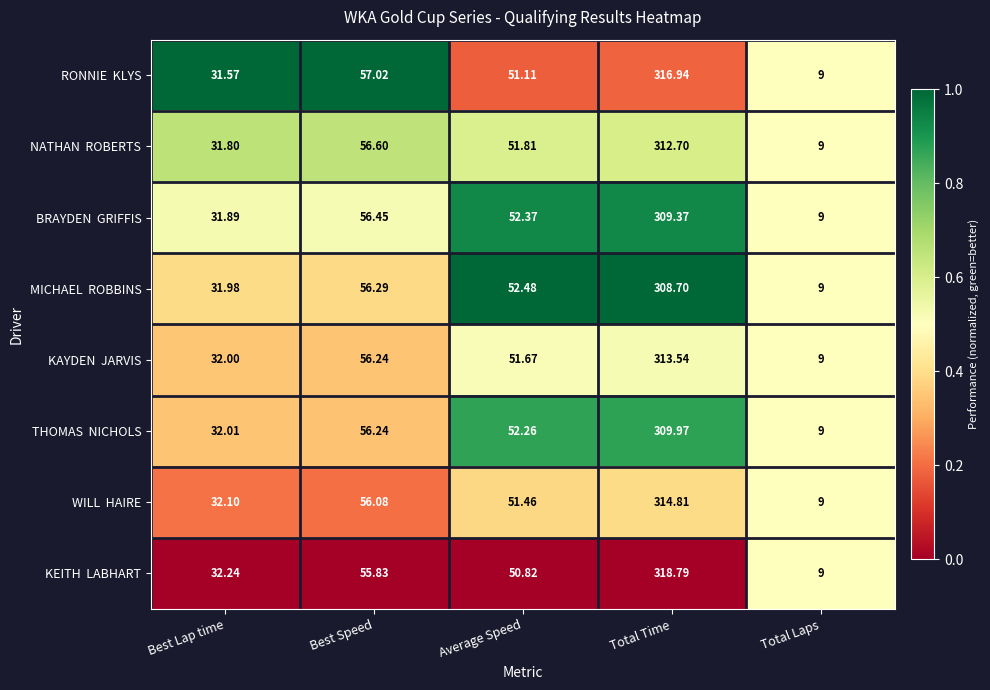

At which category is the sum across all series the highest?

Total Time